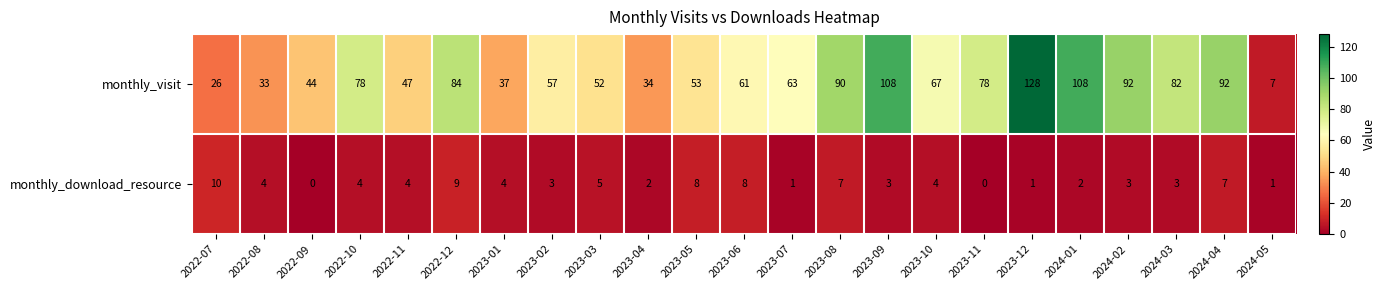

Which series changed the most between 2022-11 and 2023-01?

monthly_visit